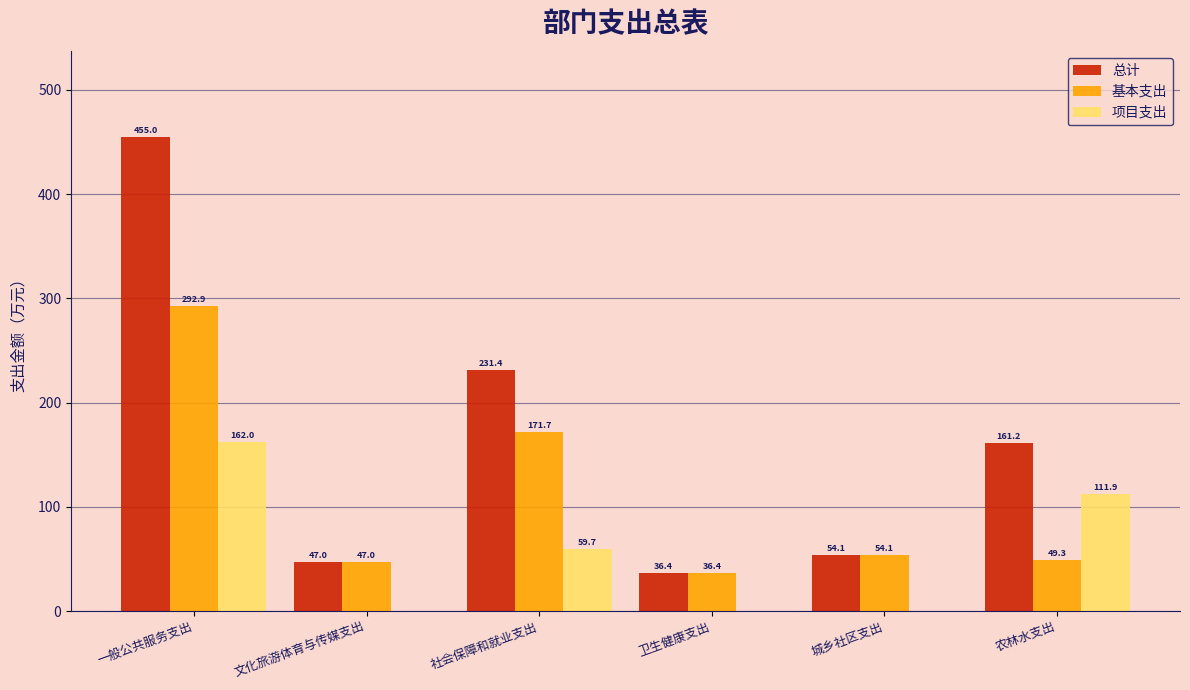

At which label does 基本支出 reach its peak?

一般公共服务支出